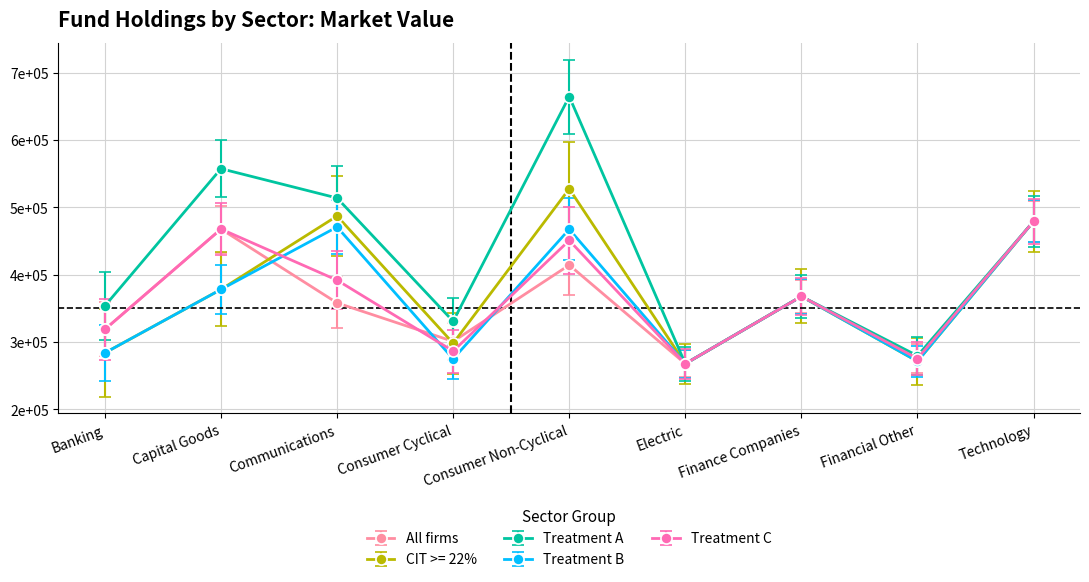

What are all the series names shown in the legend?

All firms, CIT >= 22%, Treatment A, Treatment B, Treatment C